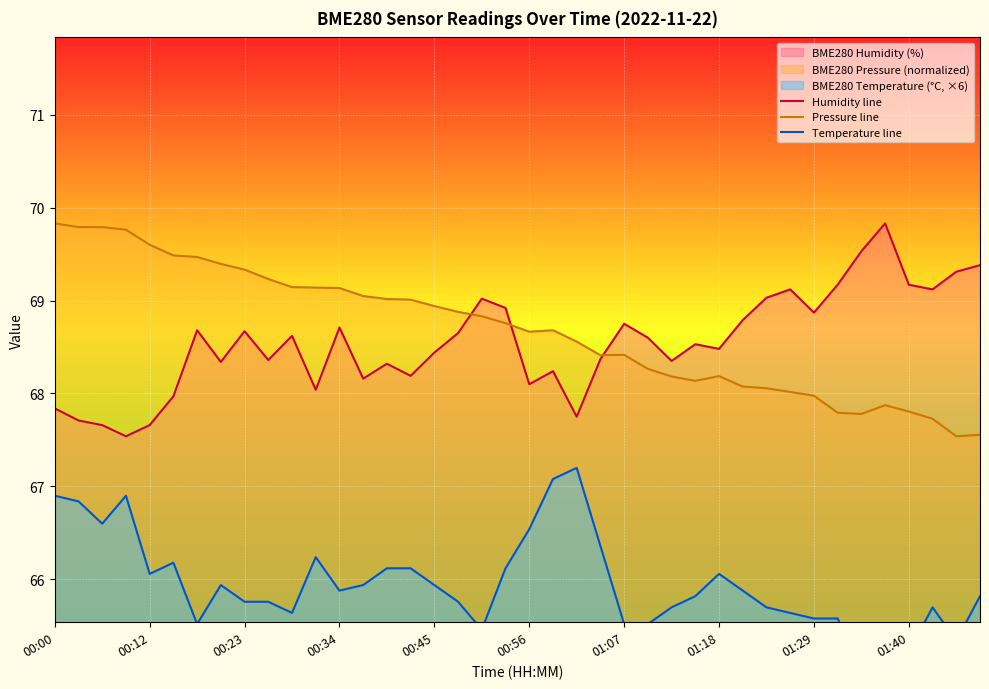

The Humidity line series shows 22.1 at 01:29. True or false?

False